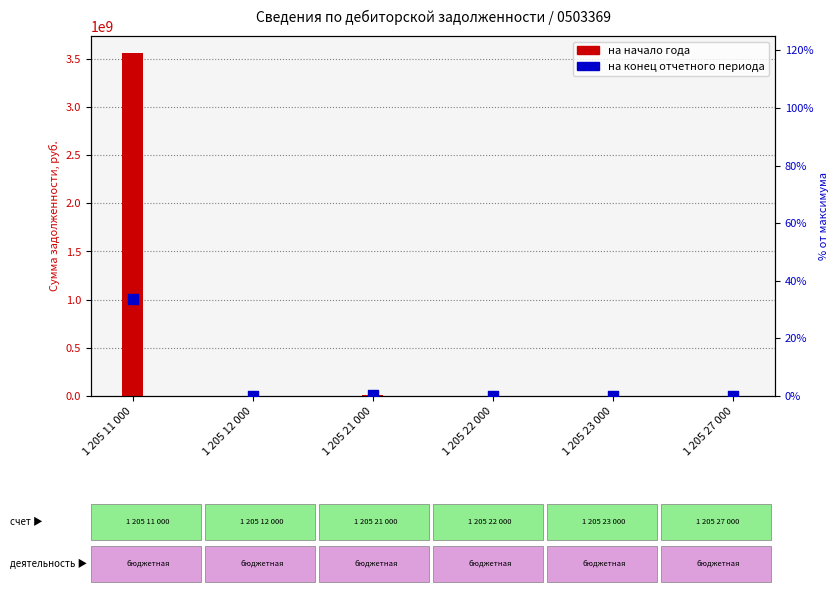

At which category is the sum across all series the highest?

1 205 11 000